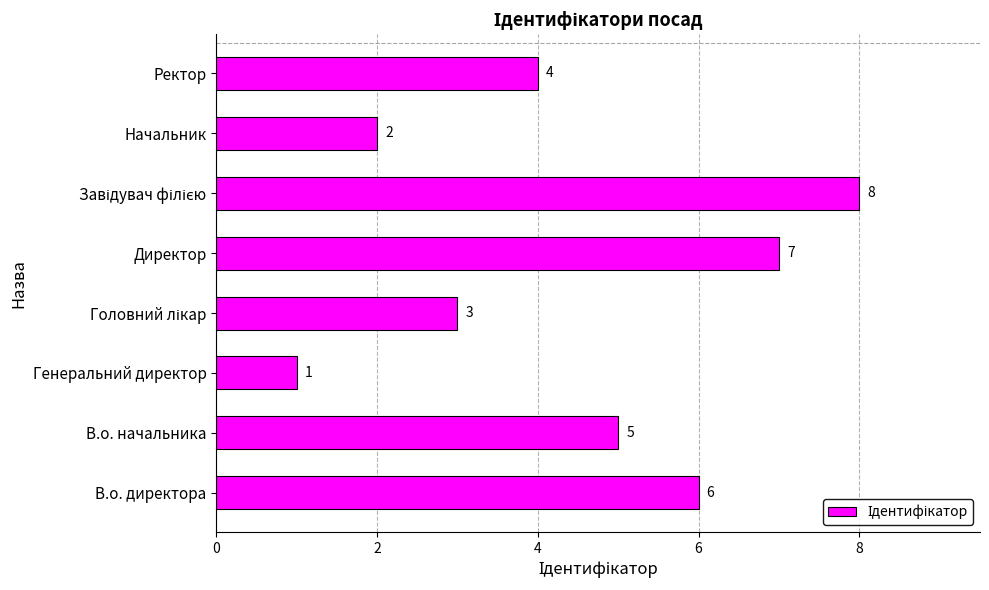

Reading top to bottom, what are all the values shown in this chart?

4	2	8	7	3	1	5	6